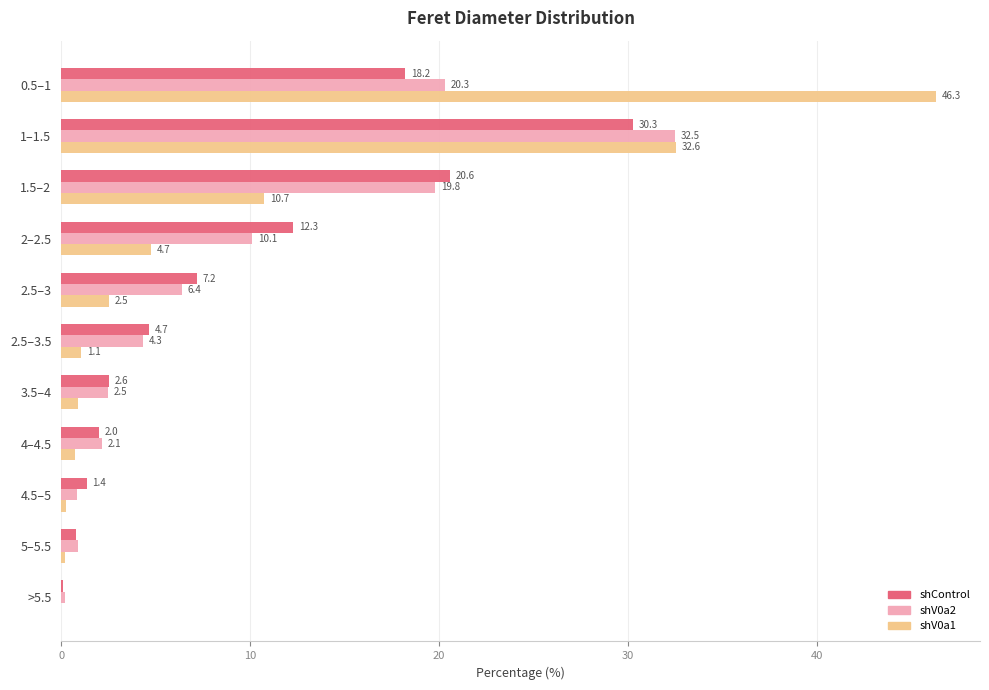

What value does the shControl series have at 0.5–1?

18.2